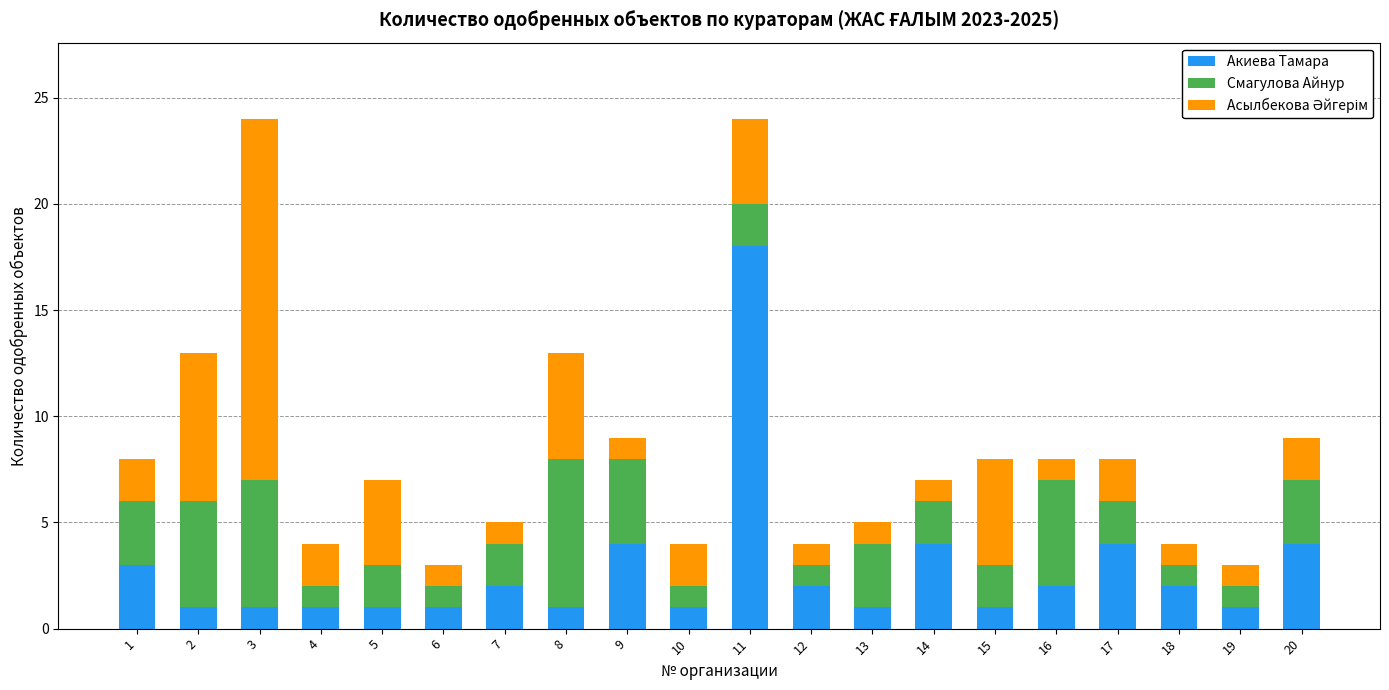

How many series are shown in this chart?

3